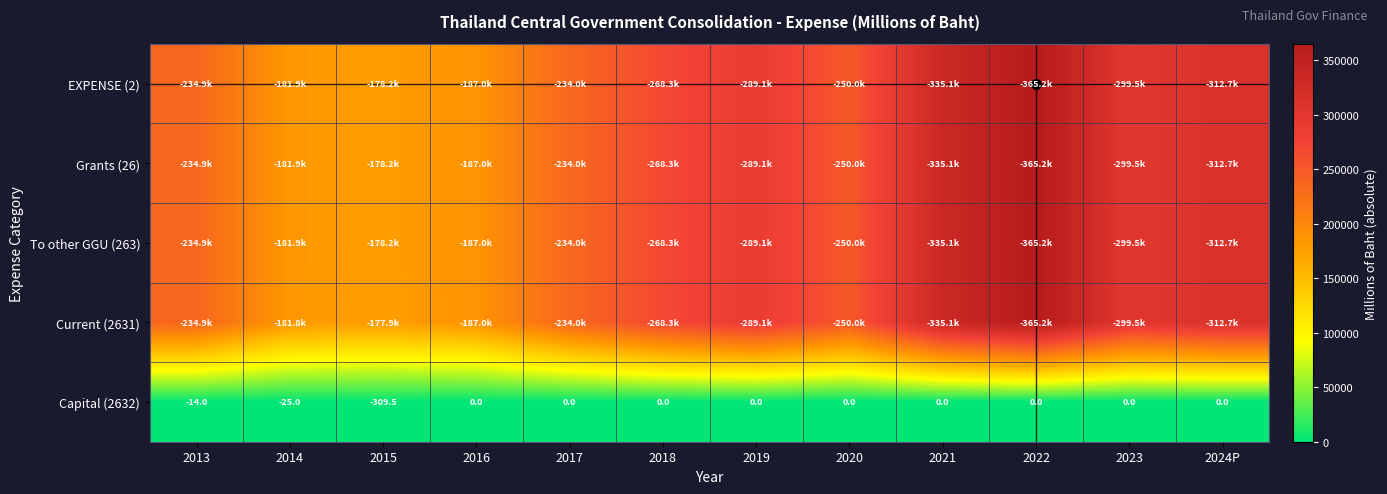

How many negative values does the Capital (2632) series have?

3